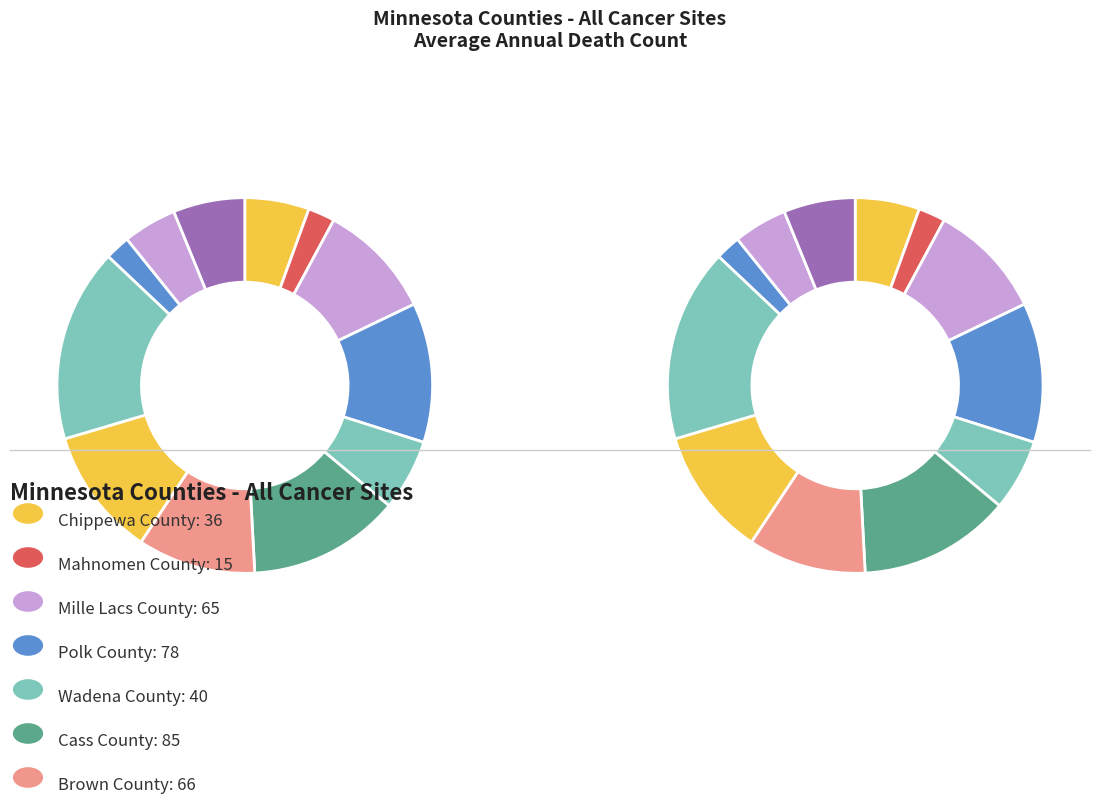

Count the number of slices in the pie.

12